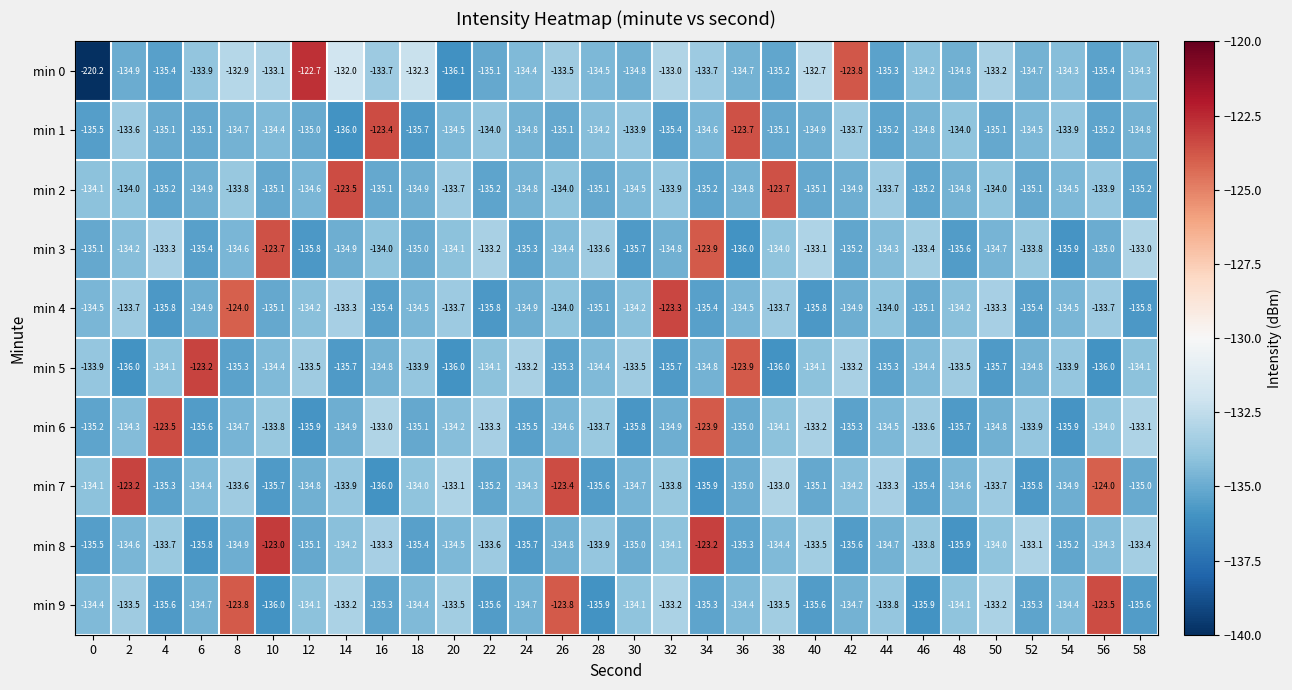

What is the sum of the min 2 values at 48 and 54?

-269.3